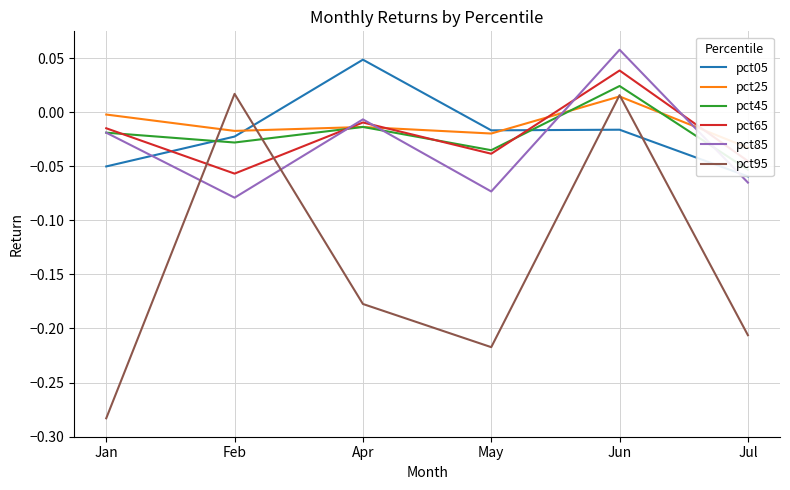

Where does the pct65 series first go above 0?

Jun